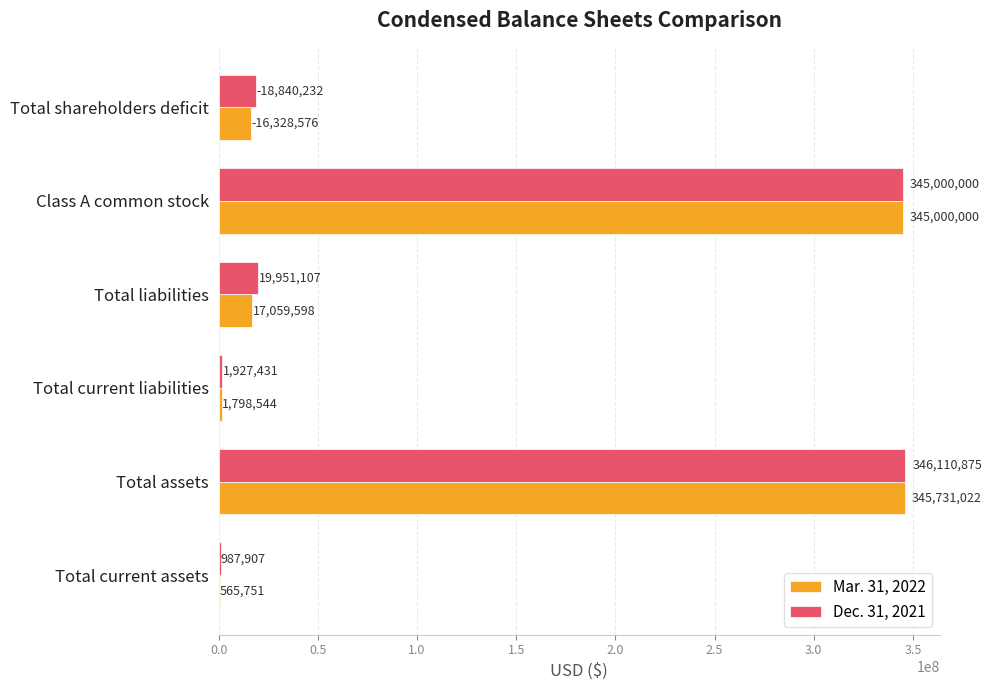

What are all the series names shown in the legend?

Mar. 31, 2022, Dec. 31, 2021